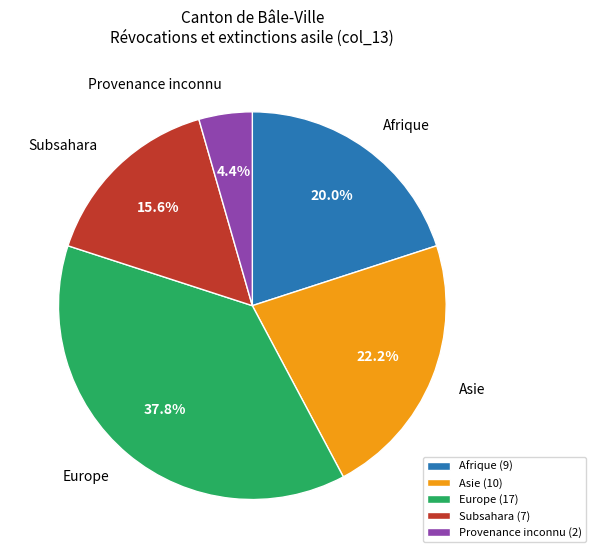

What is the total percentage of Europe and Asie?

60.0%